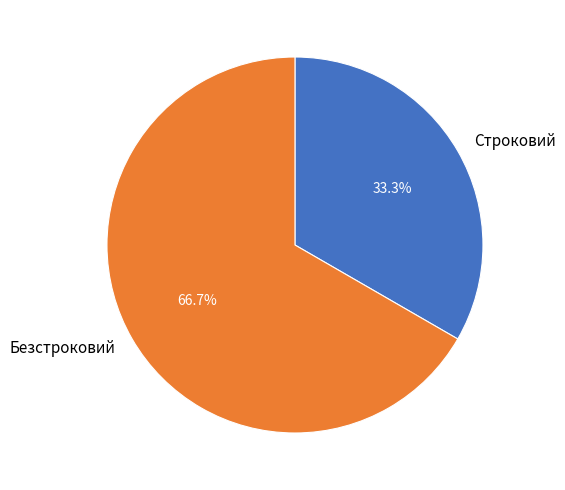

What is the majority slice?

Безстроковий